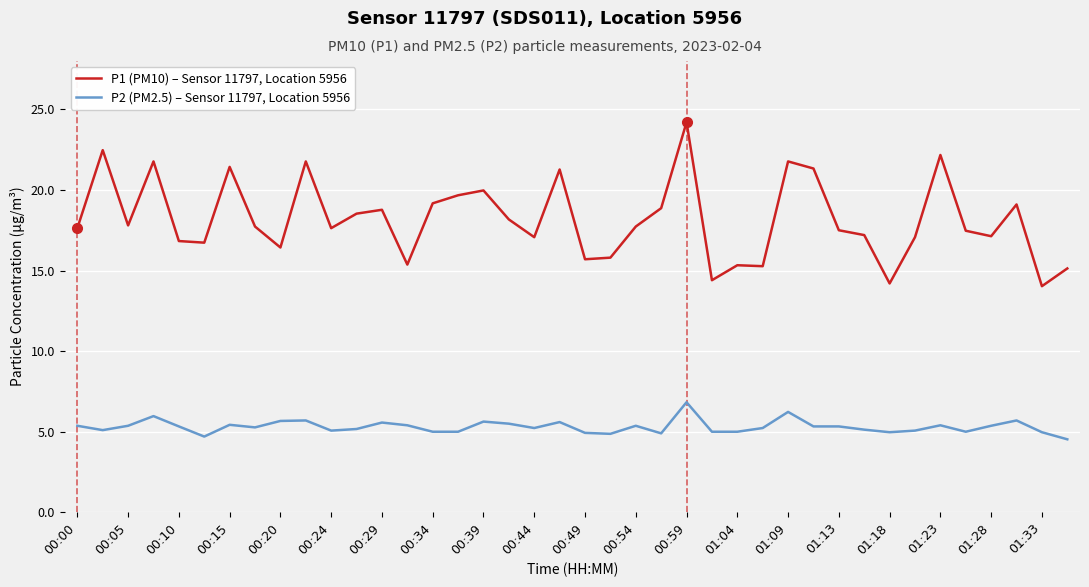

How many lines are shown in the chart?

2